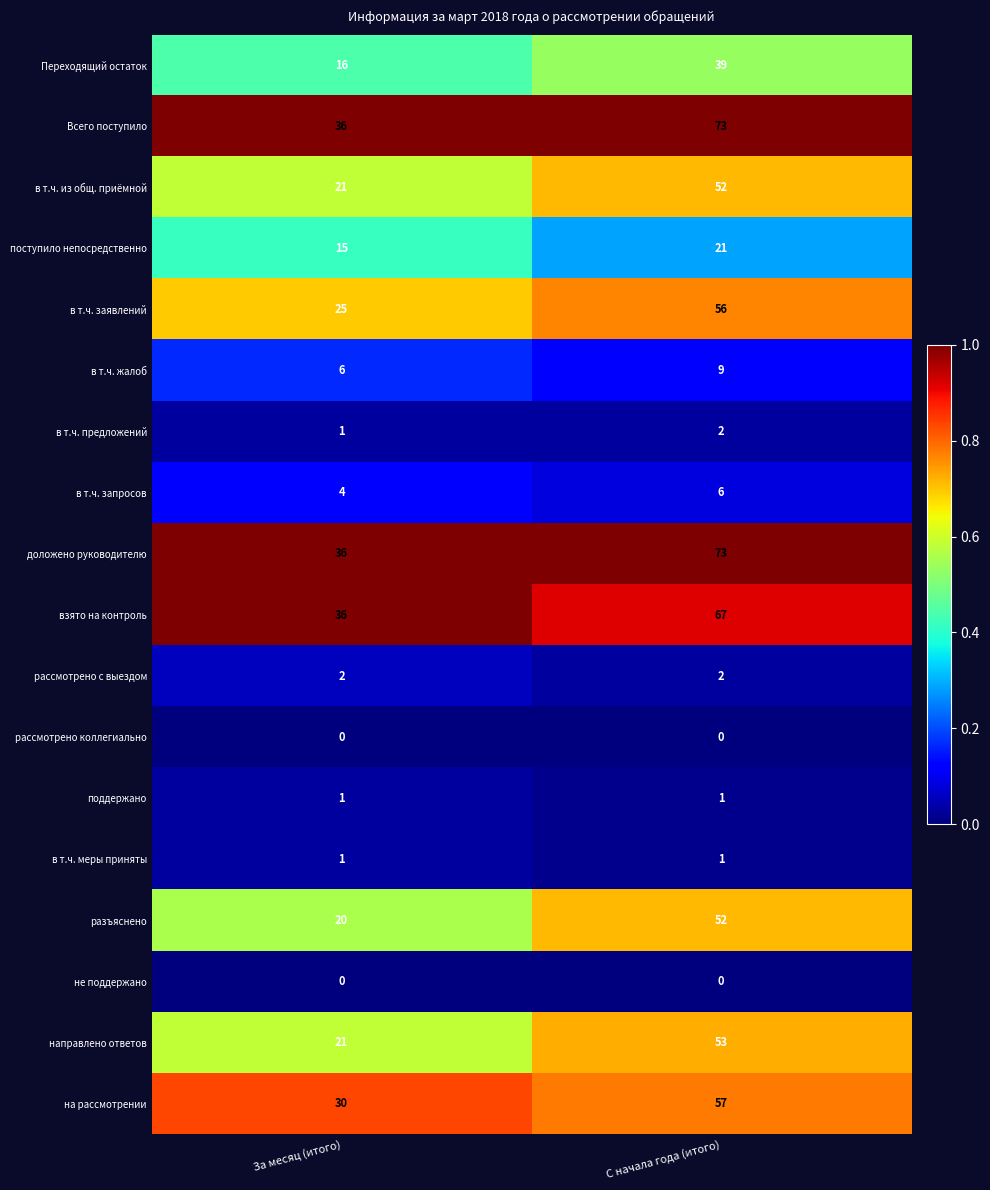

The Переходящий остаток series shows 5 at За месяц (итого). True or false?

False